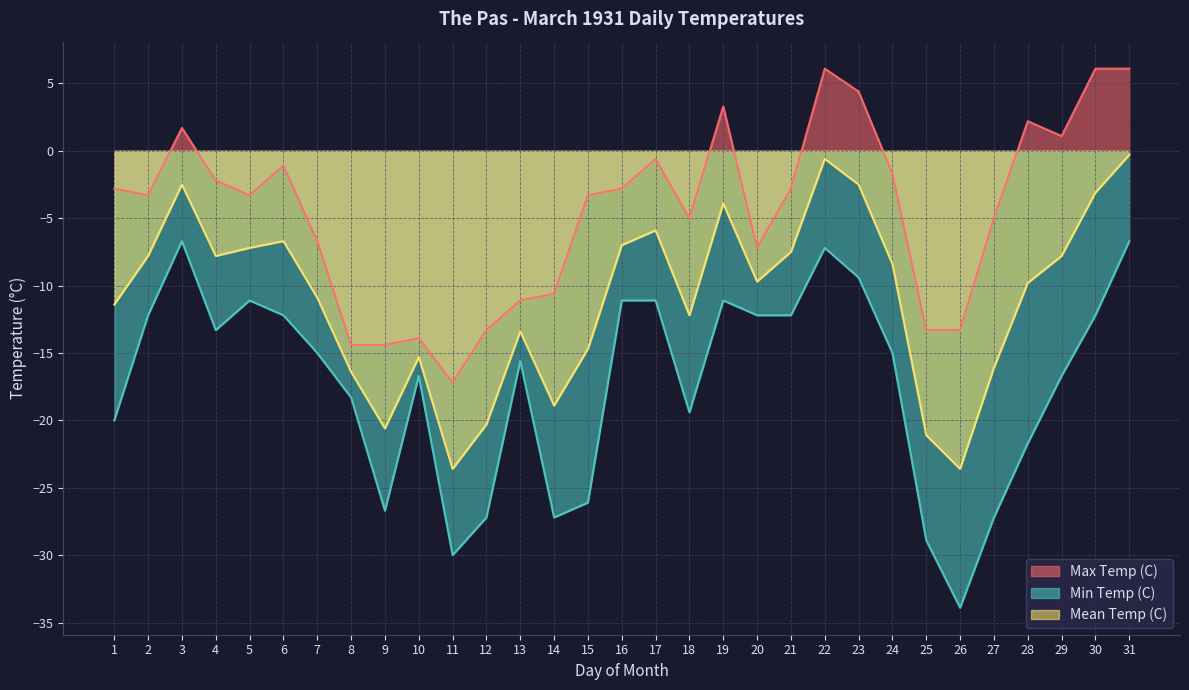

Rank the series at 1 from highest to lowest value.

Max Temp (C), Mean Temp (C), Min Temp (C)